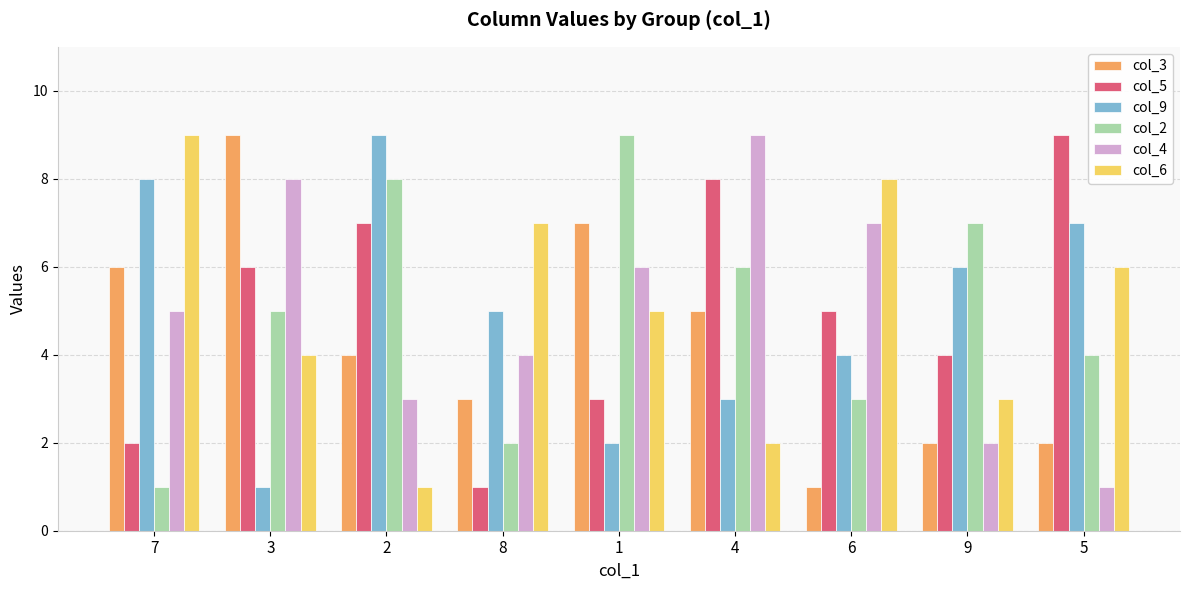

Between 3 and 1, which series saw the biggest shift?

col_2